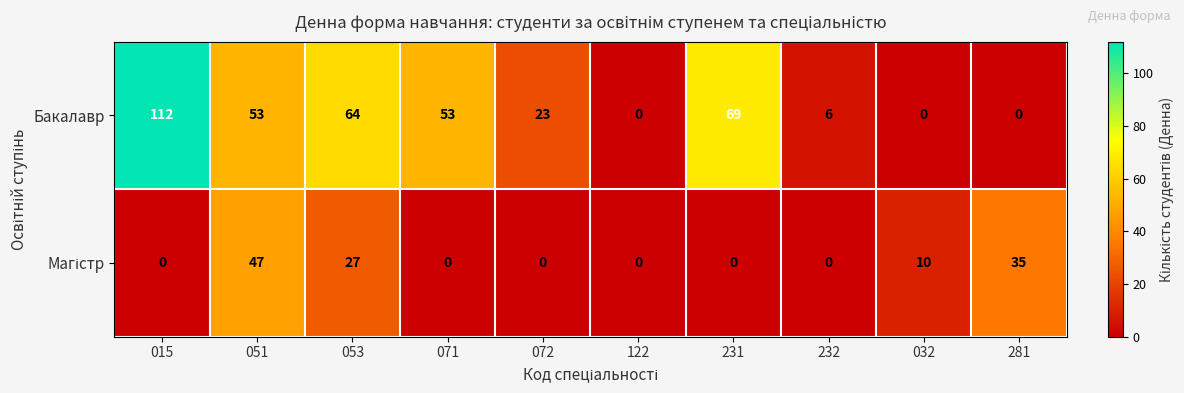

The value of Бакалавр at 122 is 0. True or false?

True